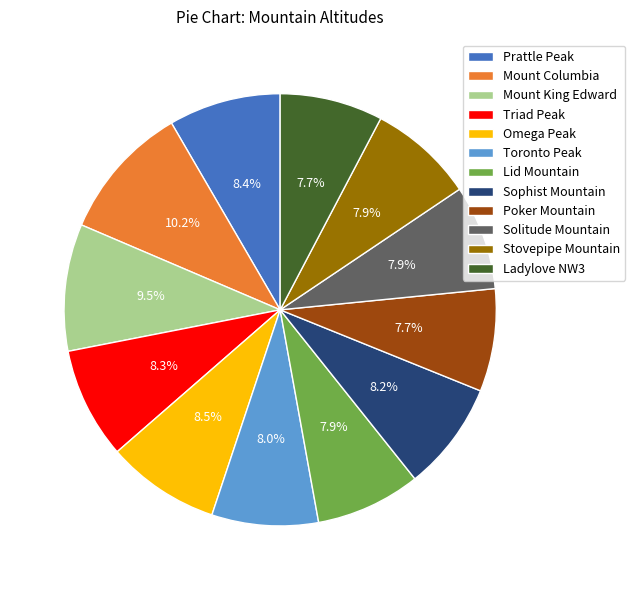

What is the ratio of the value at Sophist Mountain to the value at Ladylove NW3?

1.1